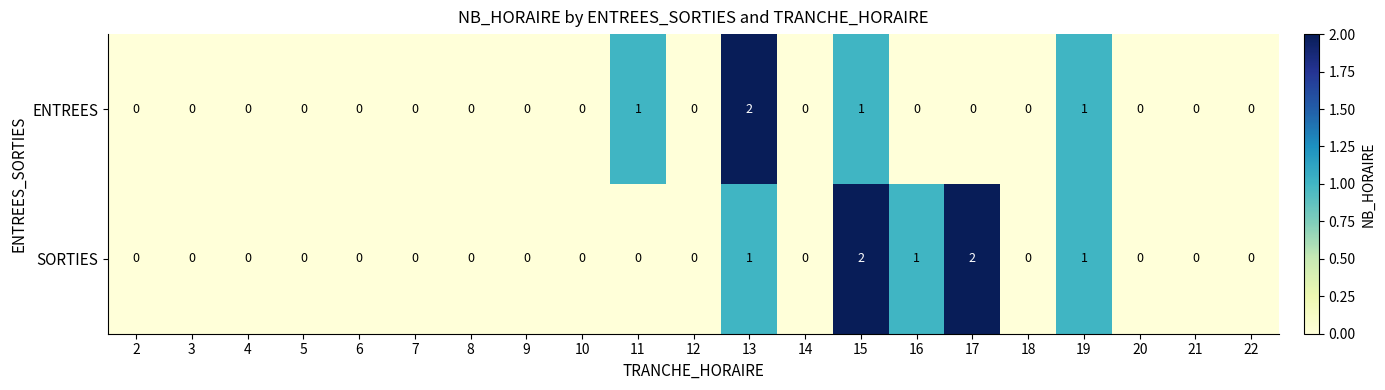

Rank the series by their average value, from lowest to highest.

ENTREES, SORTIES